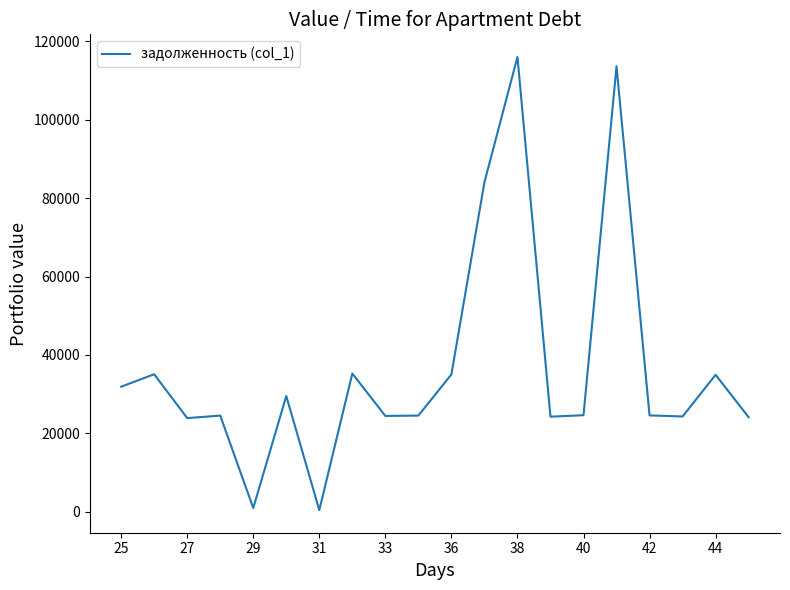

What is the maximum value shown in the chart?

116034.6